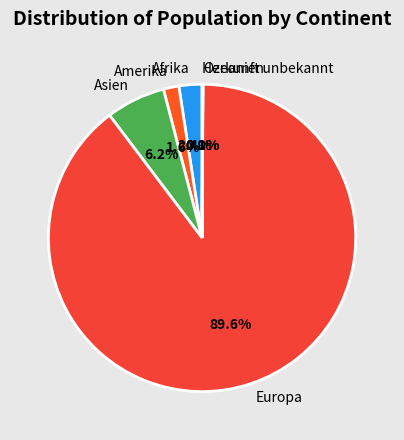

What percentage do Europa and Asien together represent?

95.9%